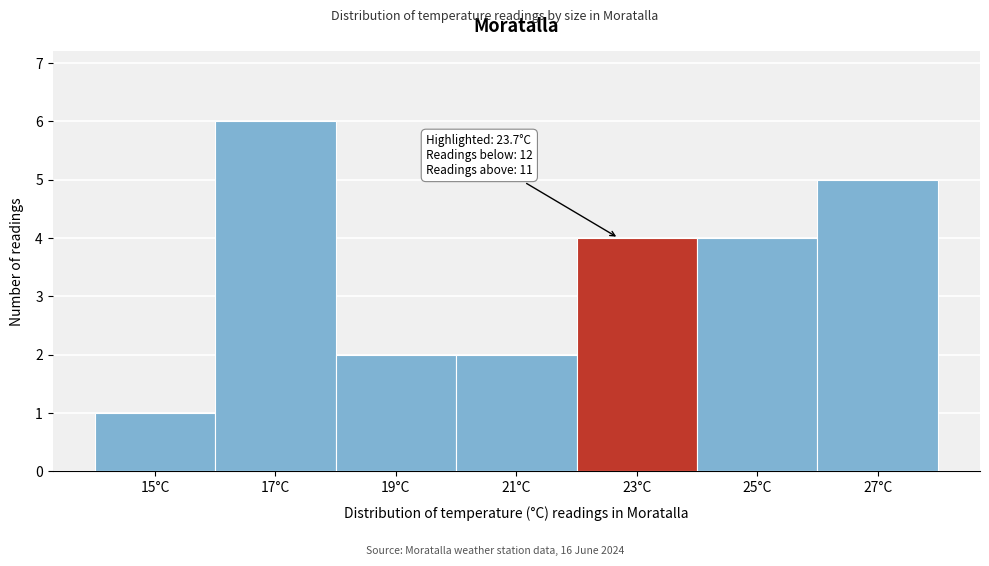

Reading right to left, what are all the values shown in this chart?

27°C=5	25°C=4	23°C=4	21°C=2	19°C=2	17°C=6	15°C=1